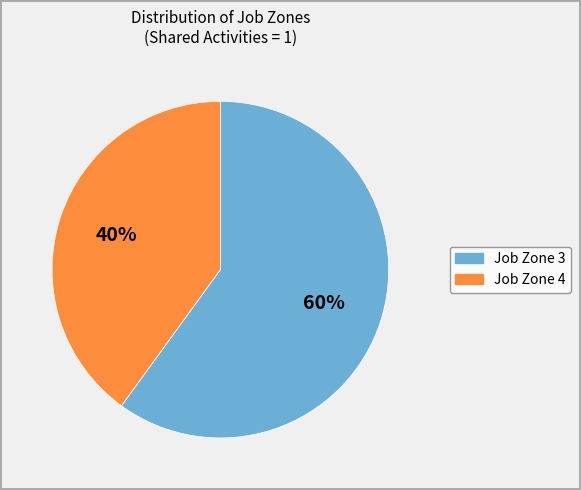

To the nearest percent, what is the difference between the largest and smallest slice percentages?

20%